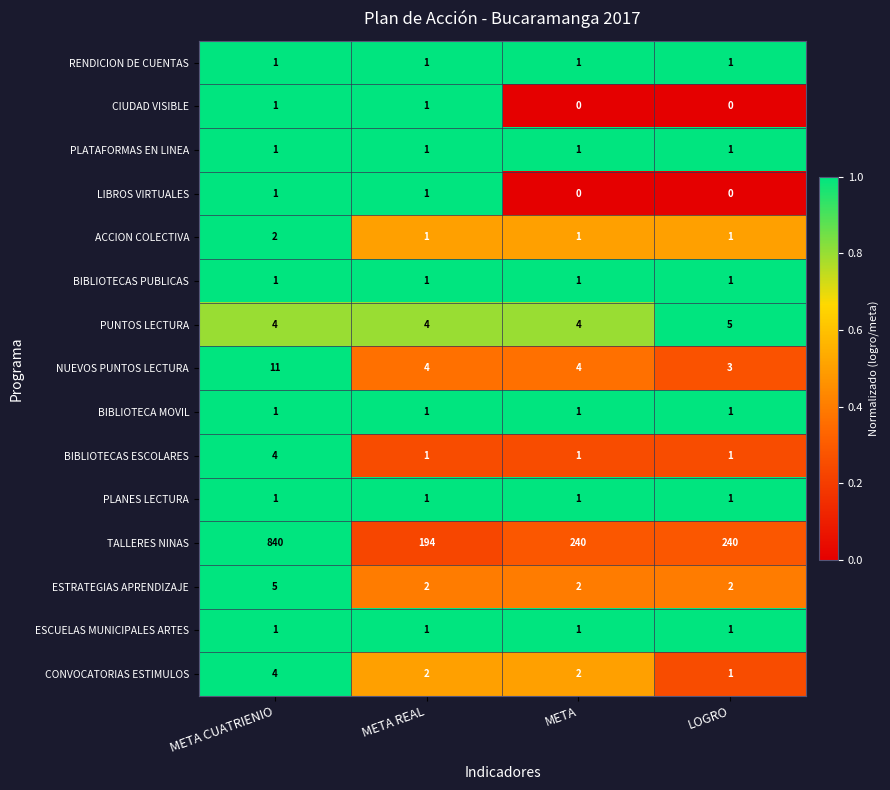

Which category has the highest value across all series?

META CUATRIENIO